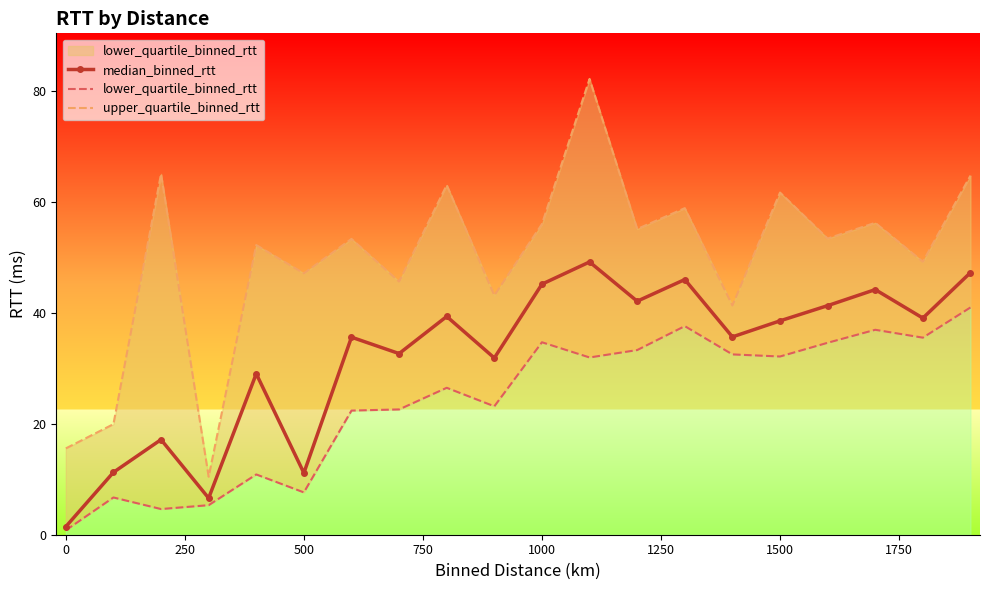

Is it true that median_binned_rtt equals 11.1 at 500?

True